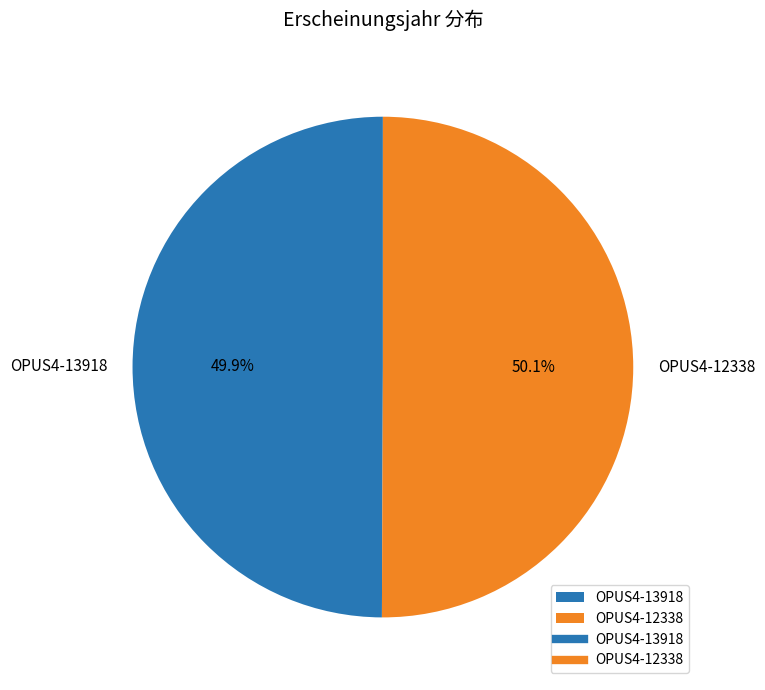

To the nearest percent, what portion does OPUS4-13918 represent?

50%